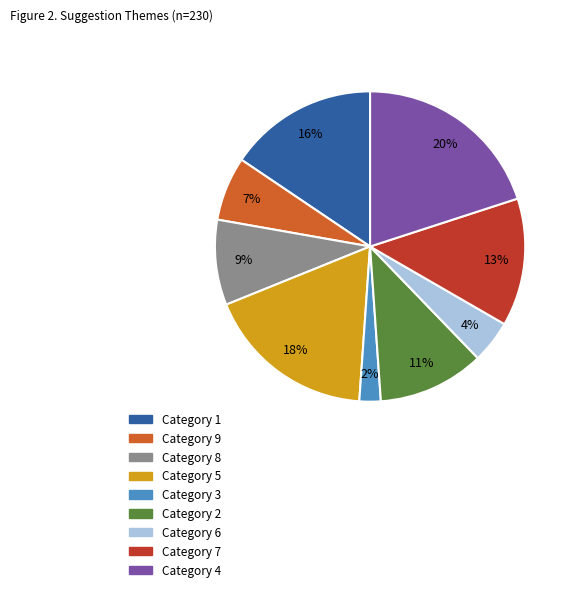

What percentage is the Category 1 slice, to the nearest percent?

16%